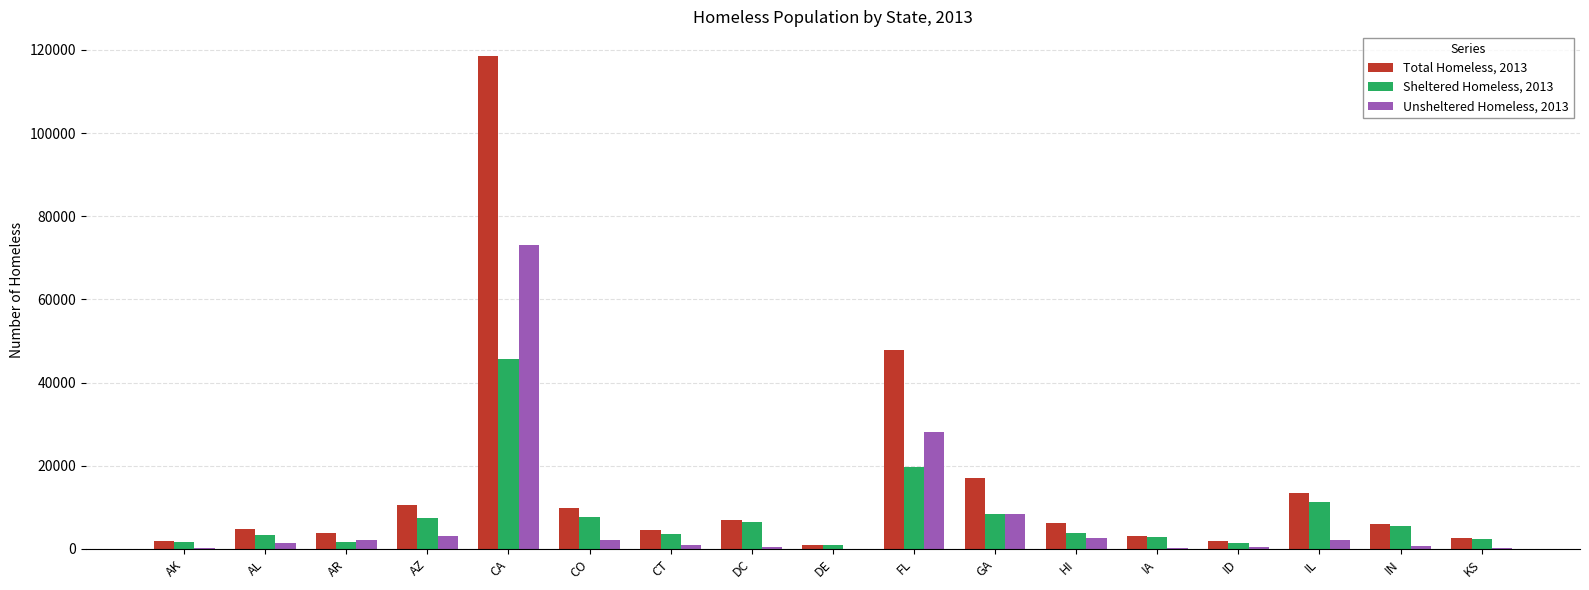

Which category has the highest value across all series?

CA